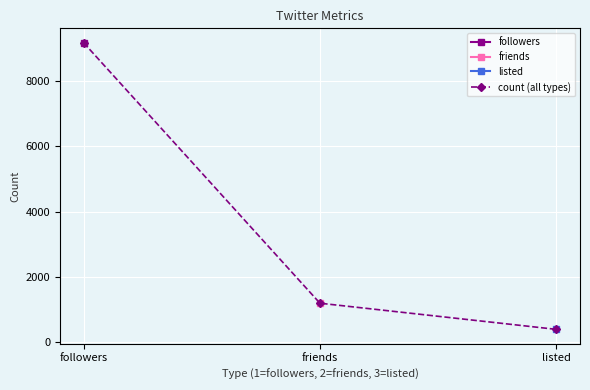

How many values exceed 1199?

1